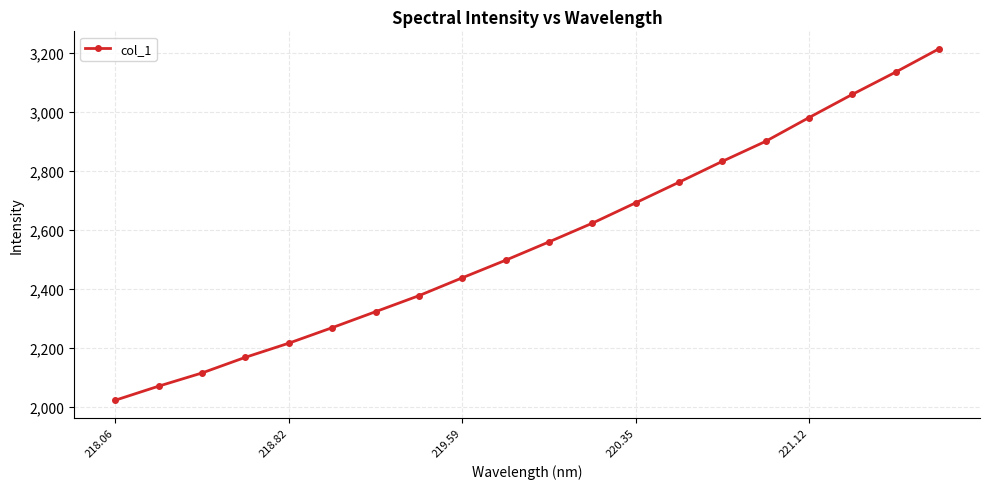

What is the value of the 20th point from the left?

3214.1